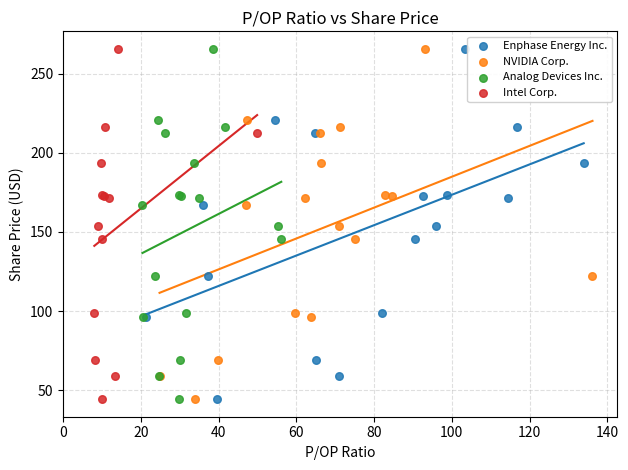

What are all the series names shown in the legend?

Enphase Energy Inc., NVIDIA Corp., Analog Devices Inc., Intel Corp.